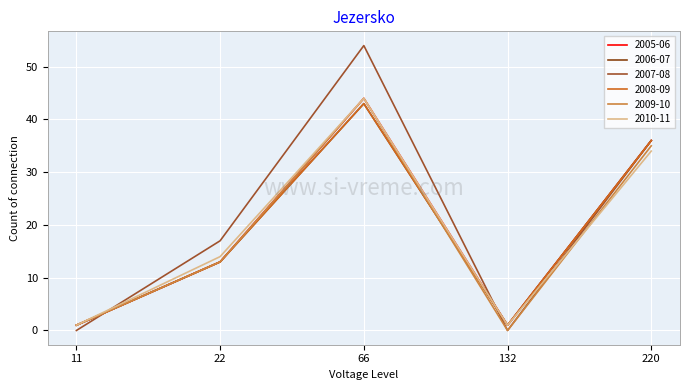

Does the chart display data point markers on the line(s)?

No